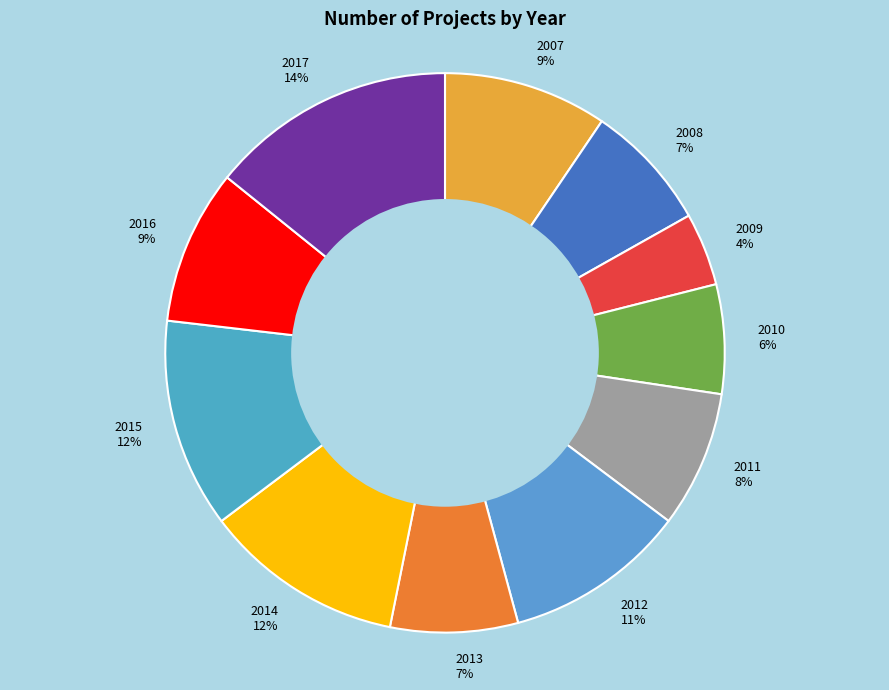

The 2010 slice represents 6% of the pie. True or false?

True